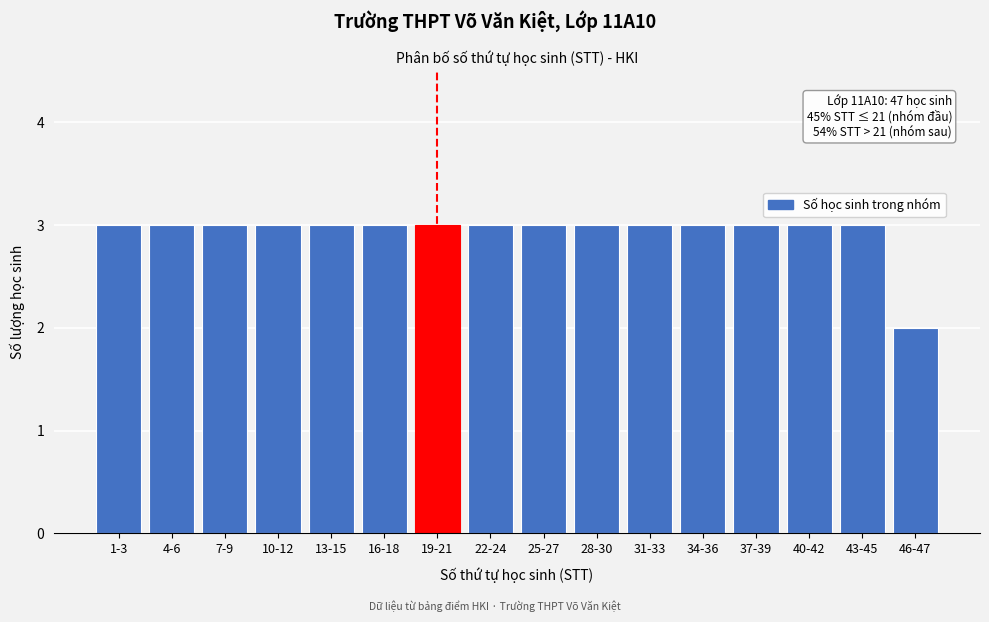

Reading left to right, extract all data points from this chart.

1-3=3	4-6=3	7-9=3	10-12=3	13-15=3	16-18=3	19-21=3	22-24=3	25-27=3	28-30=3	31-33=3	34-36=3	37-39=3	40-42=3	43-45=3	46-47=2